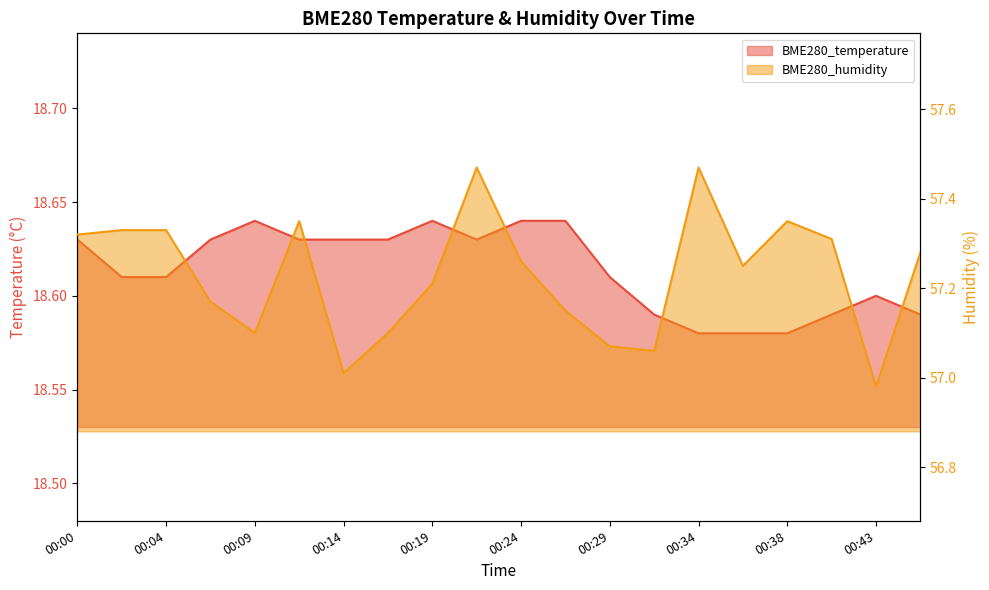

What is the minimum value shown in the chart?

18.6